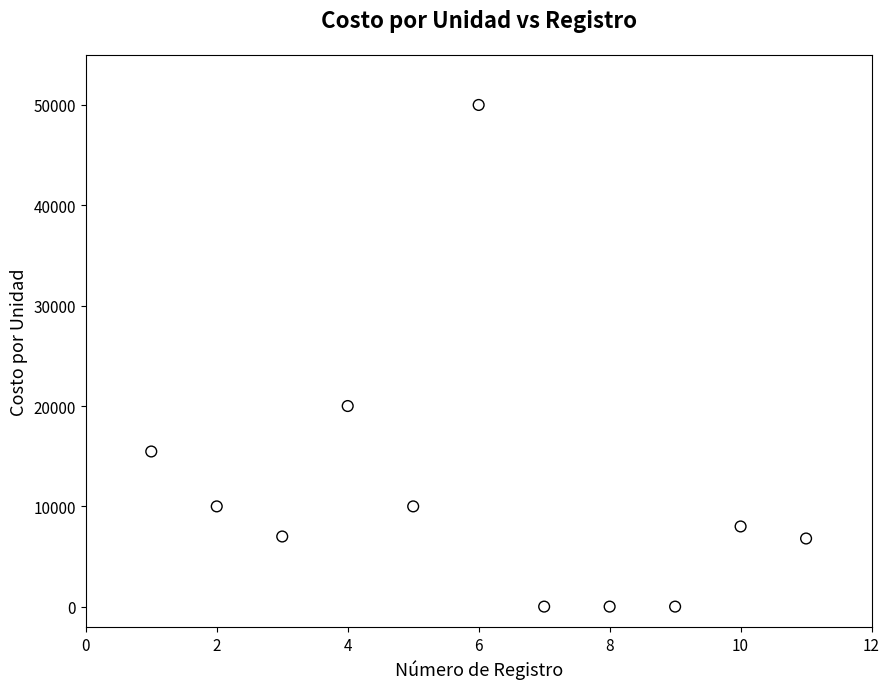

What is the range of X values (max minus min)?

10.0